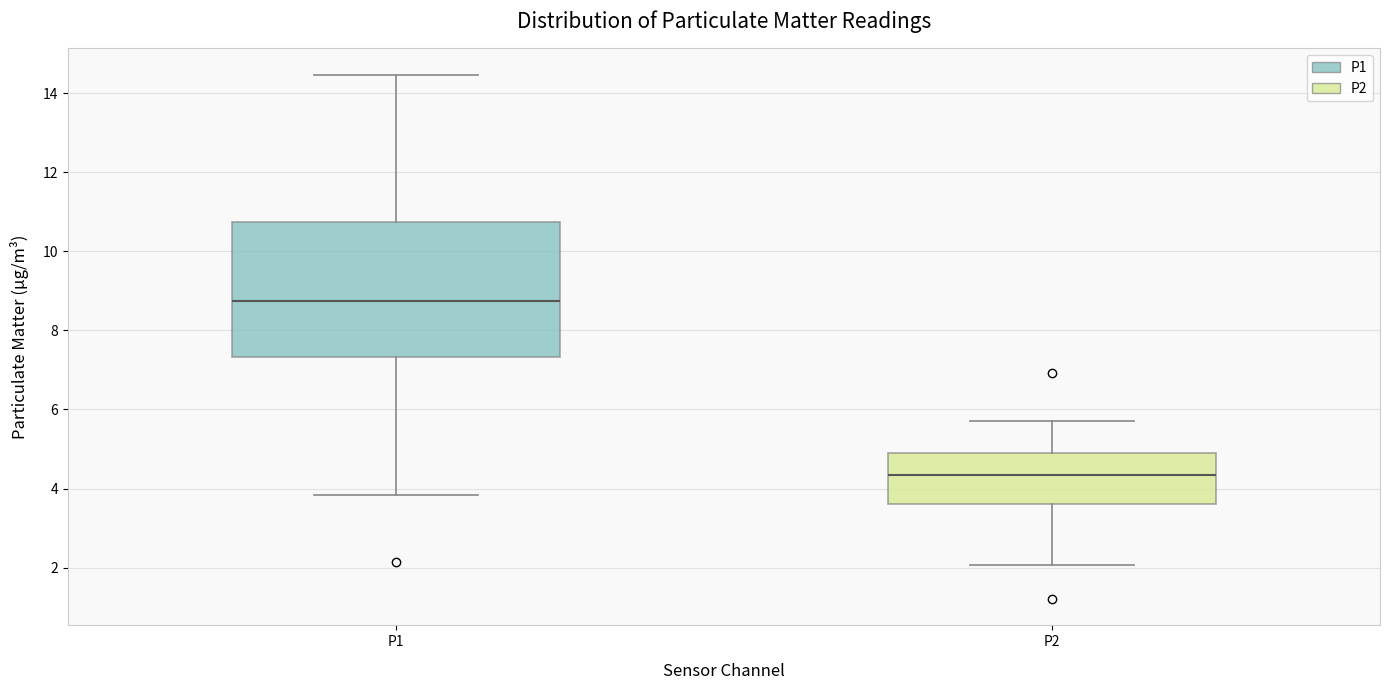

Where does the upper whisker of the box for P2 end on the y-axis? The values are not printed on the chart, so give them approximately, as read against the axis.

5.8